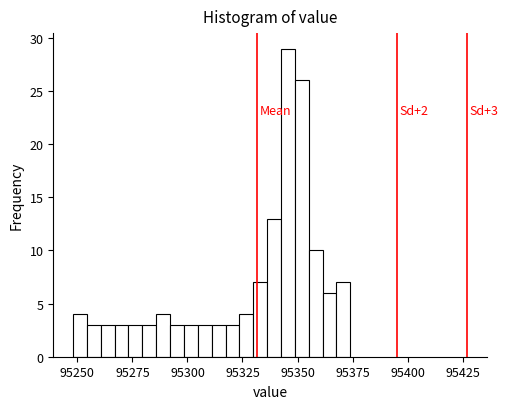

Around what value on the x-axis is the tallest bar? Give the approximate position of its centre, as read against the axis.

95345